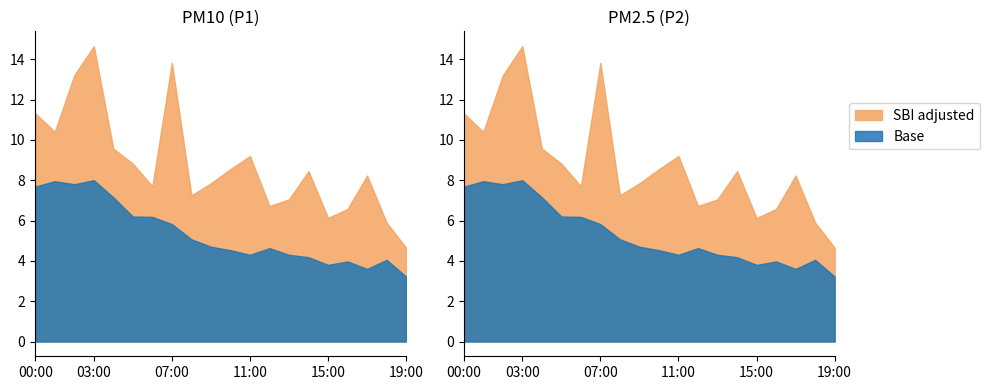

The value of P2 at 19:00 is 3.2. True or false?

True